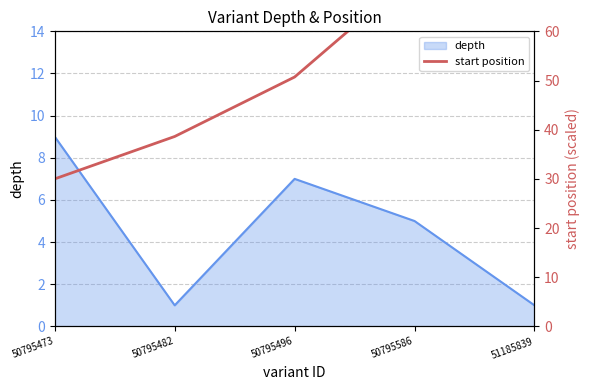

True or false: depth has a value of 5 at 50795586.

True